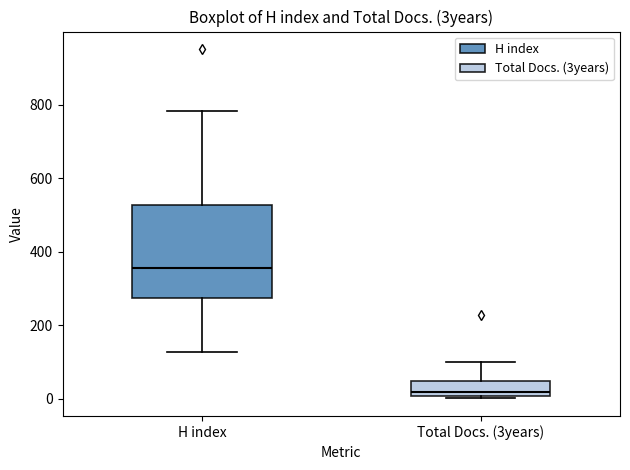

Reading left to right, read every box against the y-axis: the position of its median line, the range the box covers, and the ends of its whiskers. The values are not printed on the chart, so give them approximately, as read against the axis.

H index: median 360, box 280 to 520, whiskers 120 to 780
Total Docs. (3years): median 20, box 0 to 40, whiskers 0 (just below the box's lower edge) to 100